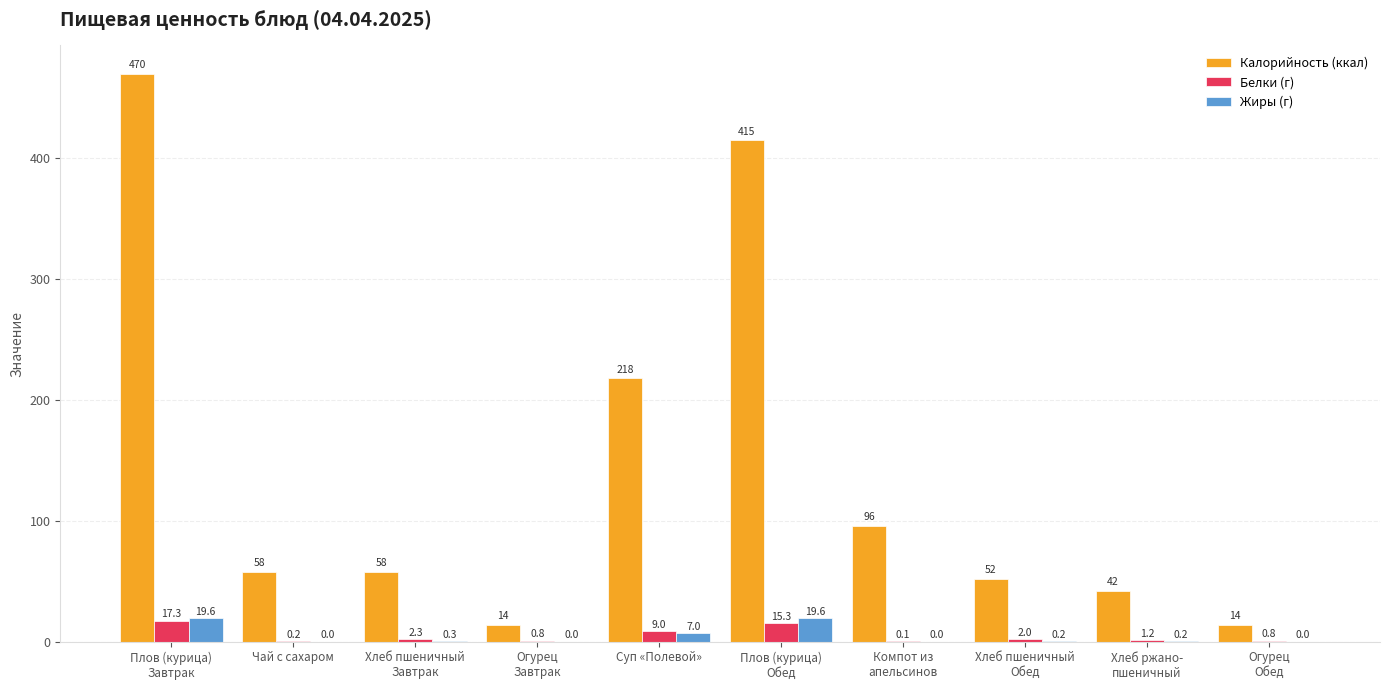

Is the value of Жиры (г) at Хлеб ржано-
пшеничный greater than the value of Калорийность (ккал) at Хлеб ржано-
пшеничный?

No